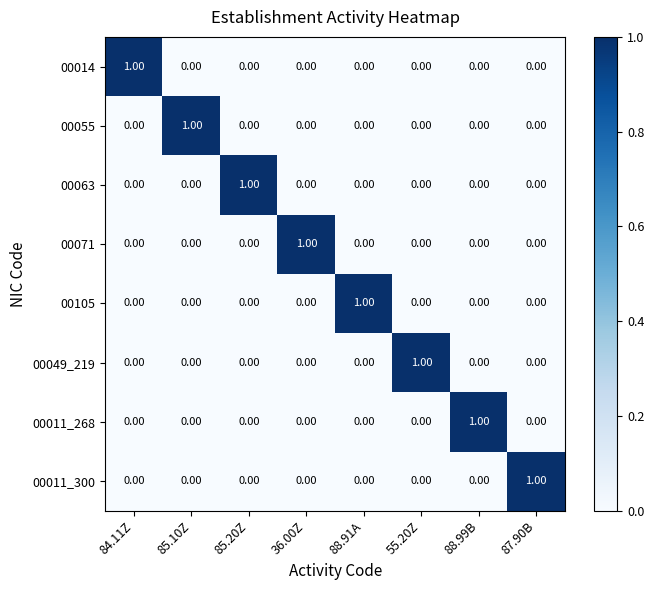

At how many categories does at least one series exceed 0?

8